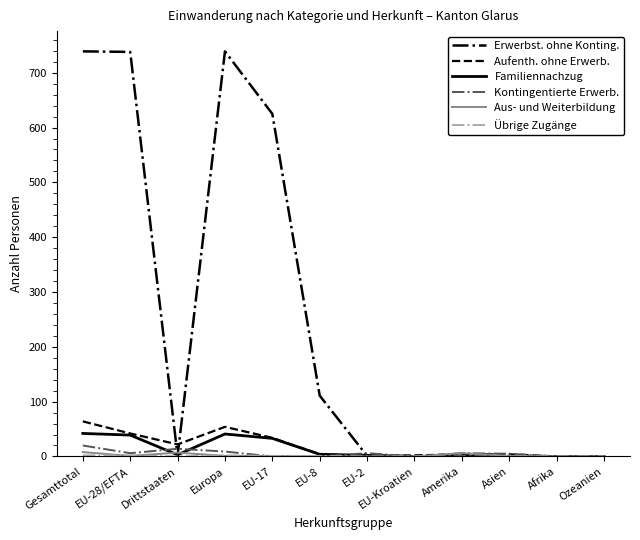

Which series changed the most between EU-8 and EU-Kroatien?

Erwerbst. ohne Konting.